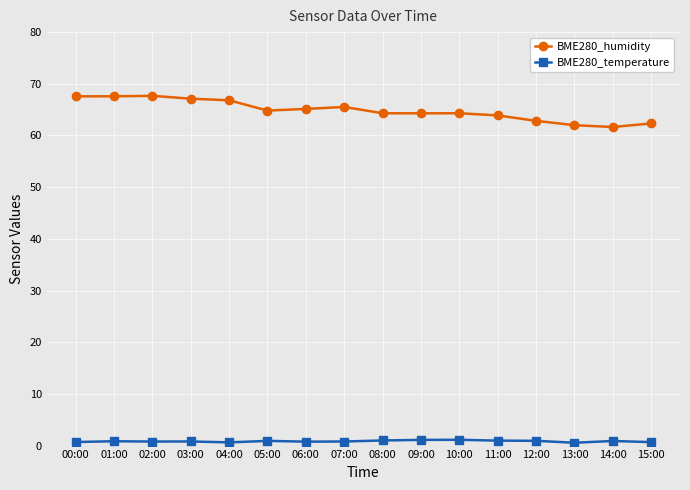

What is the difference between the highest and lowest values at 08:00?

63.3